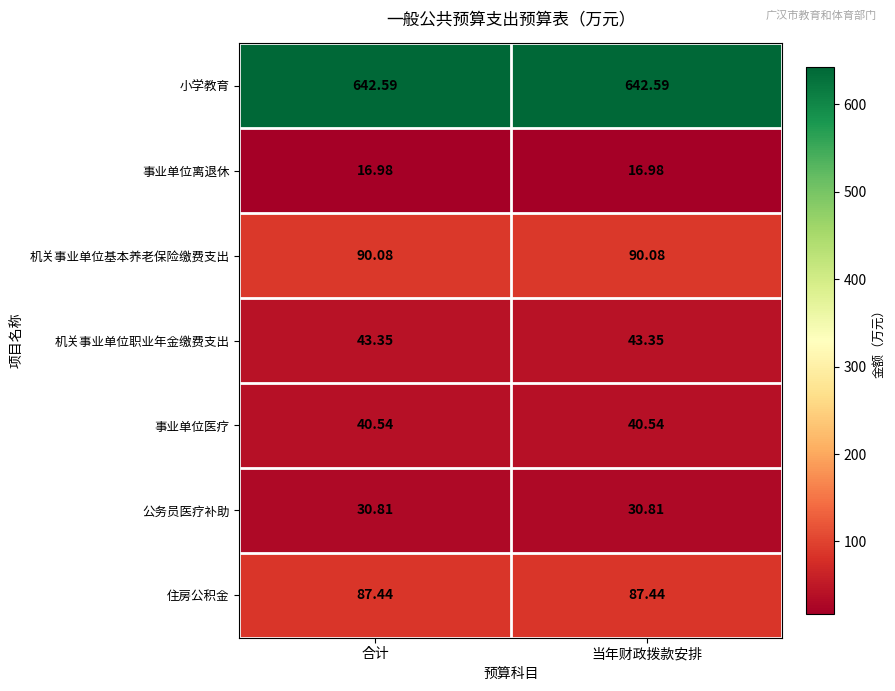

Which series has the largest total across all categories?

小学教育